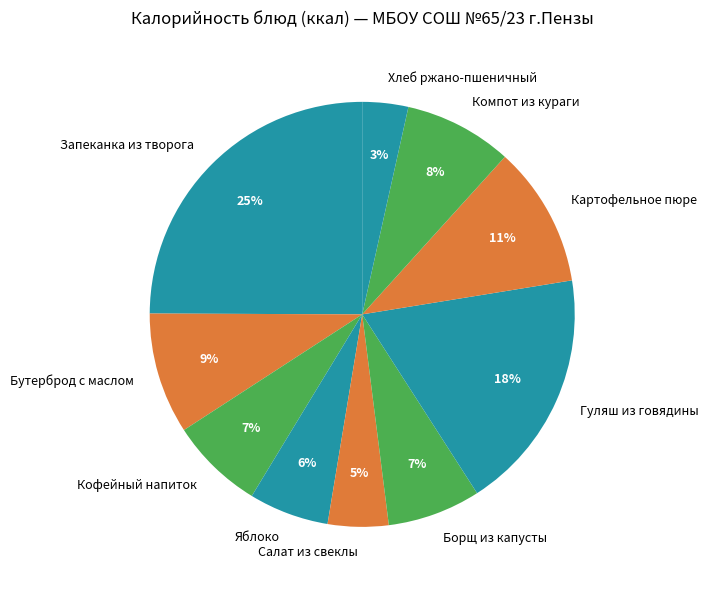

Is the sum of Яблоко and Салат из свеклы greater than half?

No